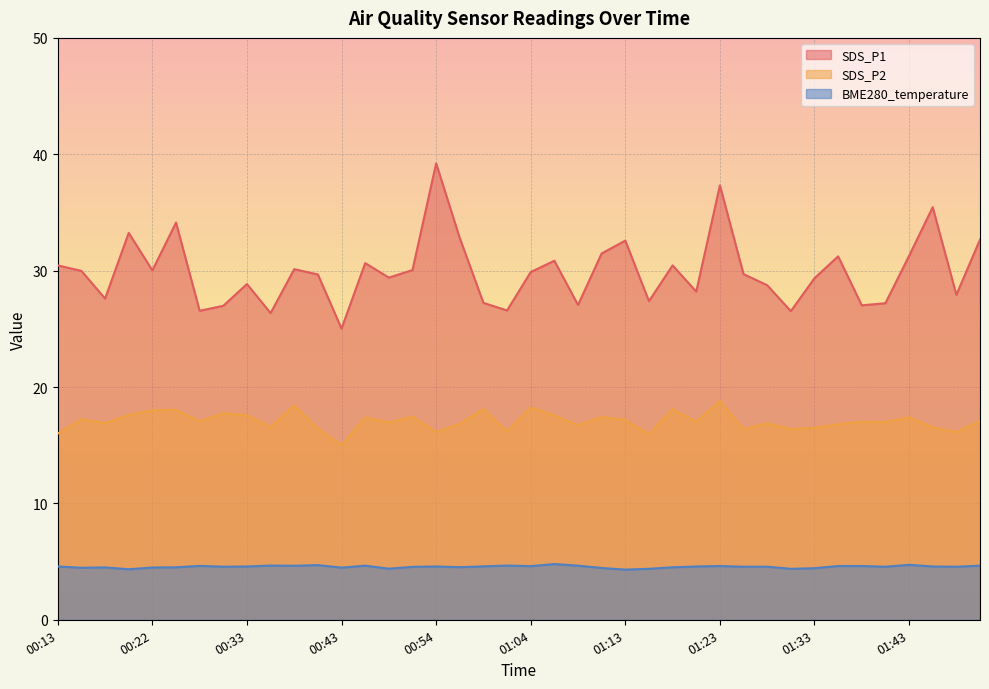

How many lines are shown in the chart?

3